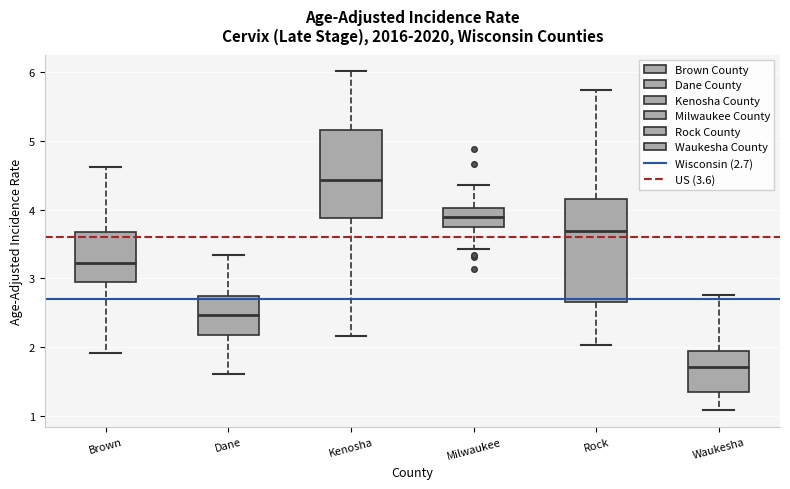

Comparing the boxes themselves (not the whiskers), which one is the tallest?

Rock